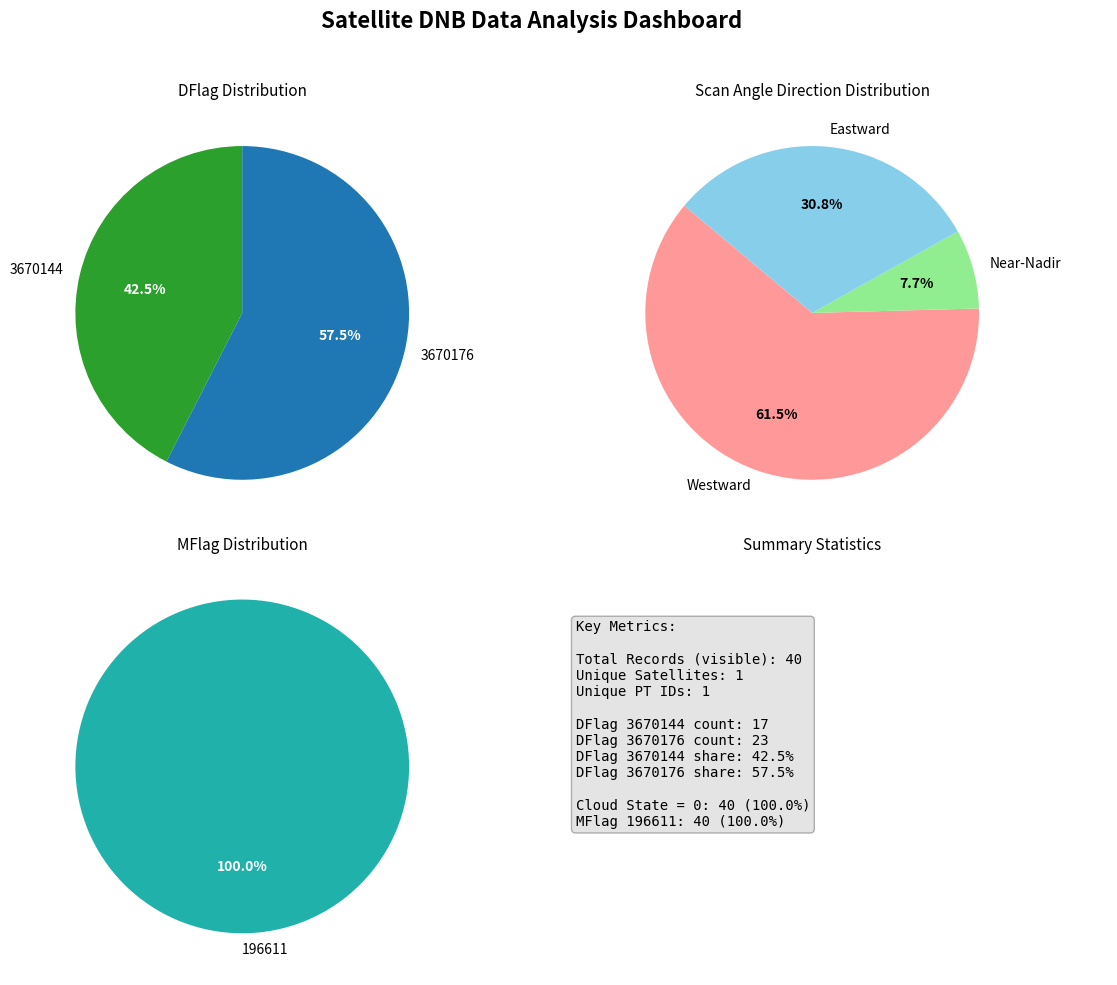

How many slices are in this pie chart?

2